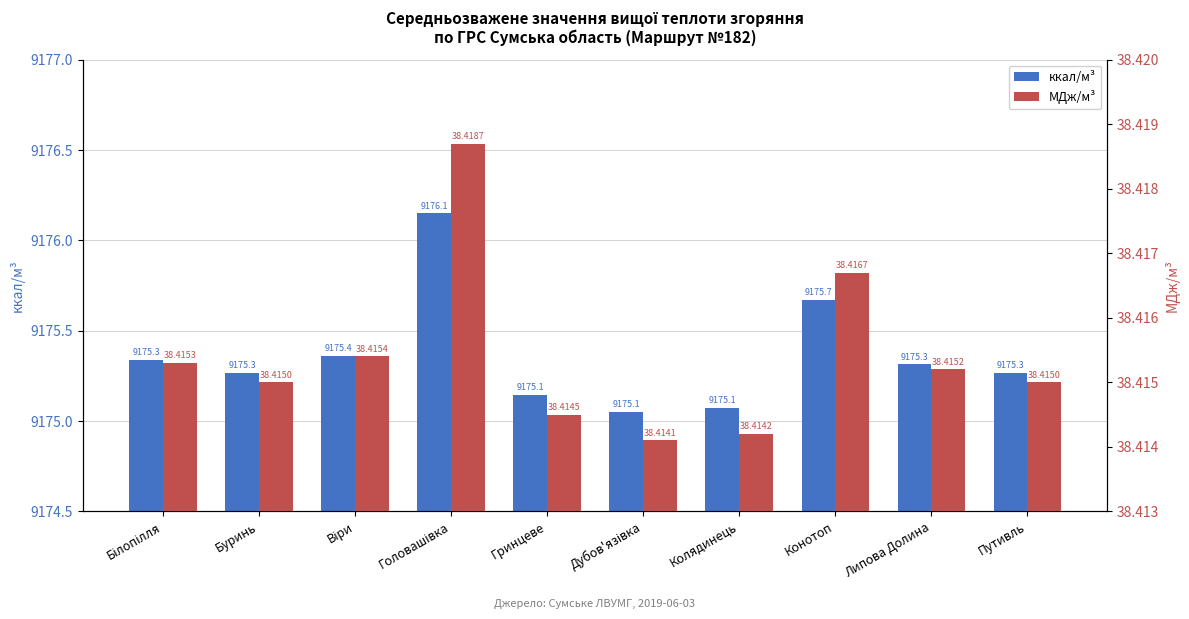

At which category does the chart reach its minimum across all series?

Дубов'язівка